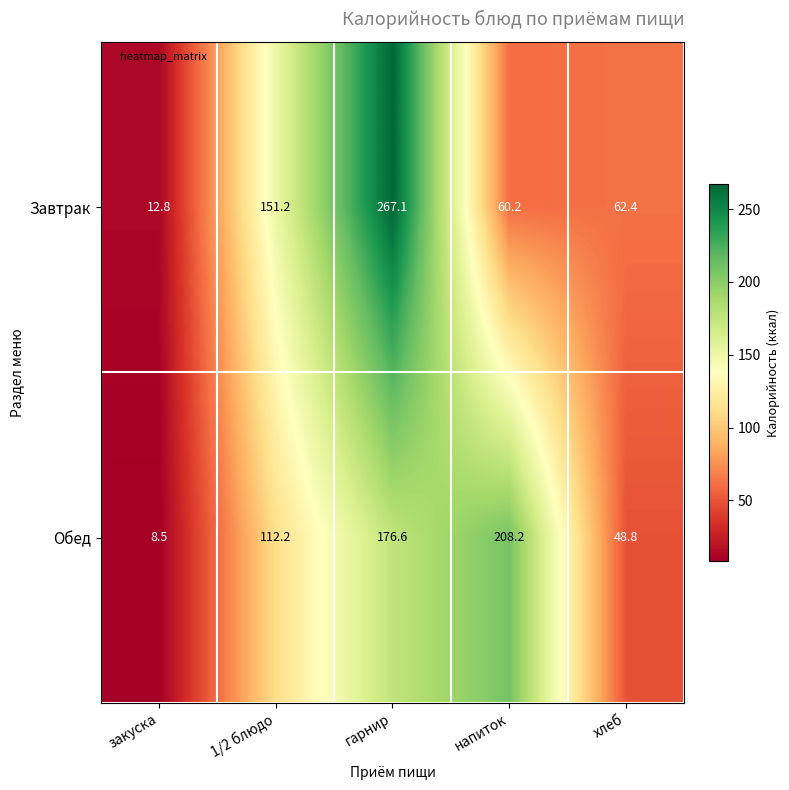

How many values in the Обед series exceed 112?

3